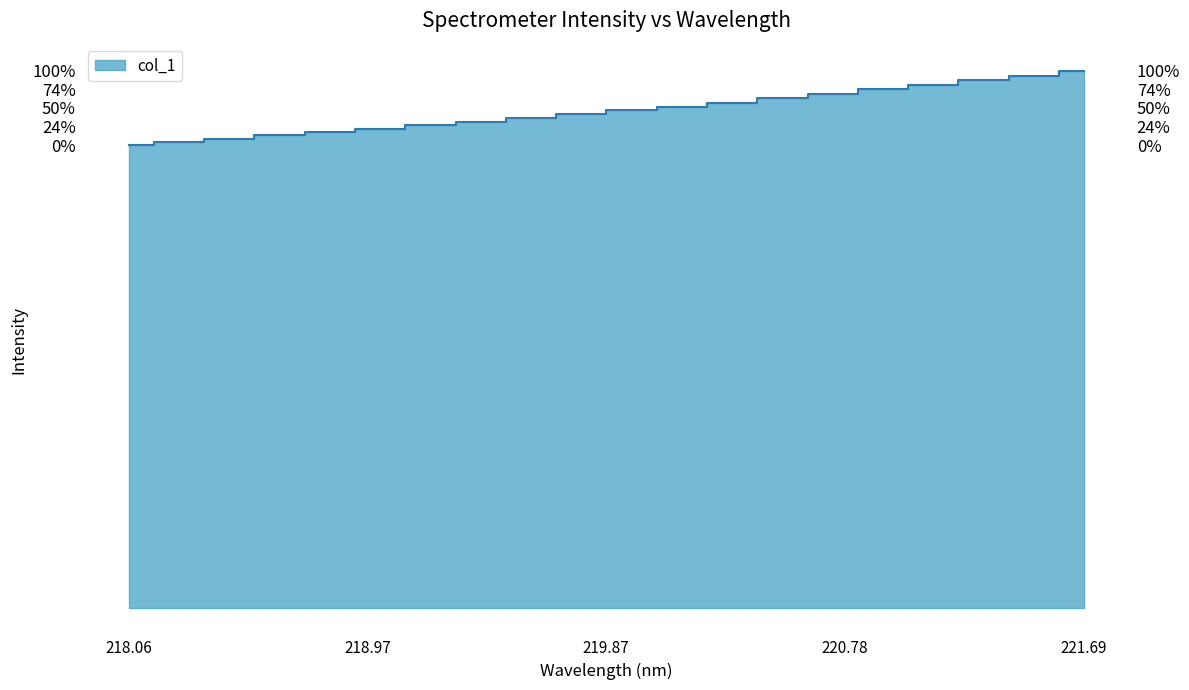

Is it true that the value at 220.5444 is 558.1?

True